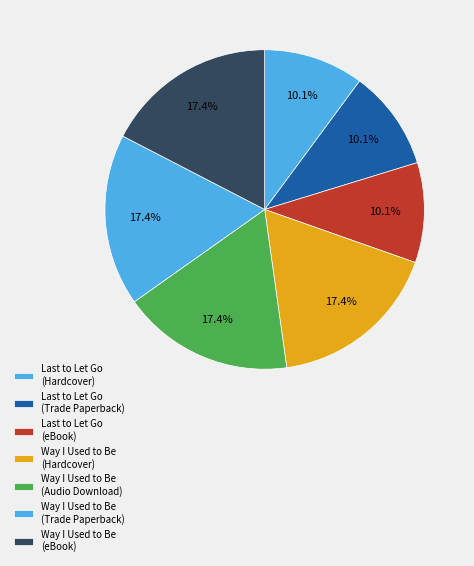

Which category has the biggest portion of the pie?

Way I Used to Be (Hardcover)